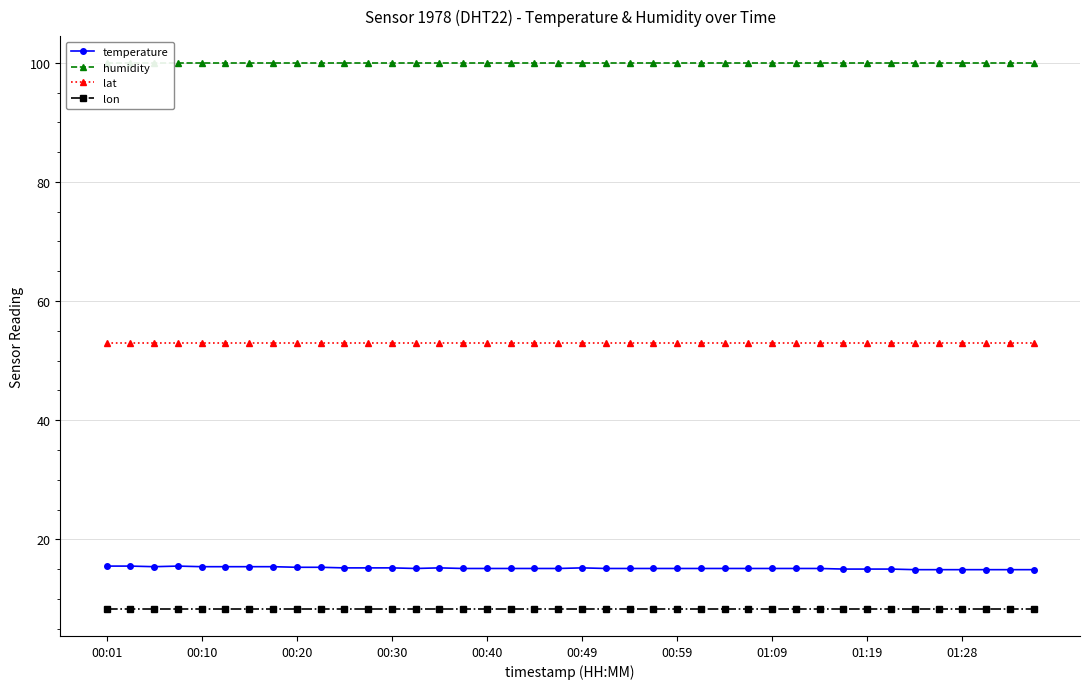

Which series has the largest total across all categories?

humidity